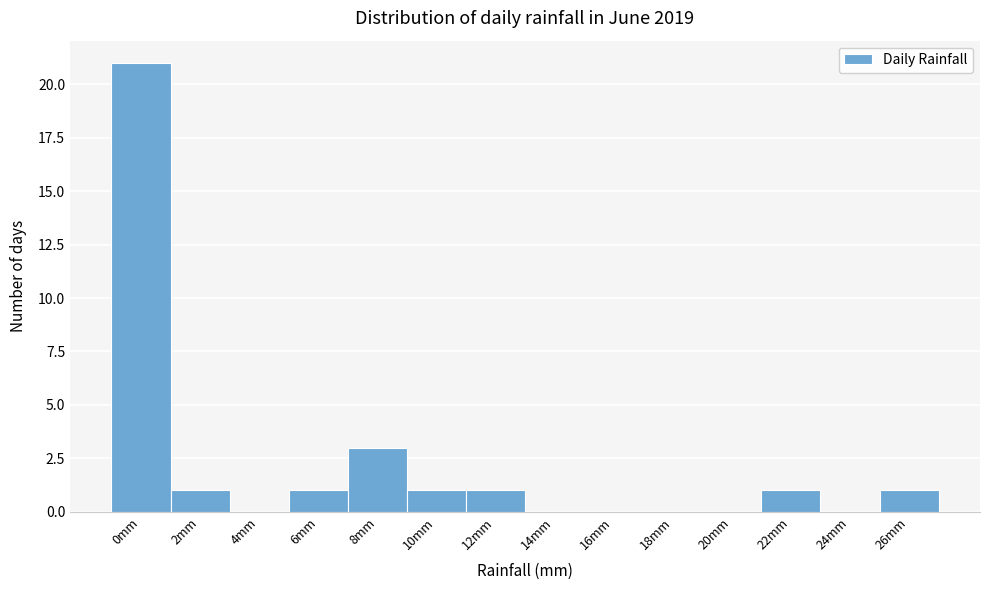

Reading left to right, list all the values displayed in this chart.

0mm=21	2mm=1	4mm=0	6mm=1	8mm=3	10mm=1	12mm=1	14mm=0	16mm=0	18mm=0	20mm=0	22mm=1	24mm=0	26mm=1